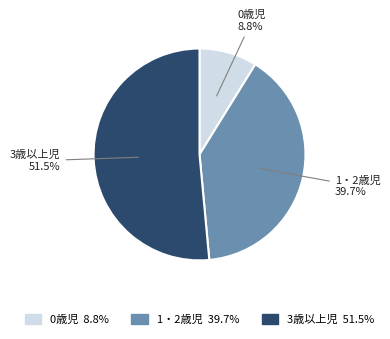

Rank the categories by value from highest to lowest.

3歳以上児, 1・2歳児, 0歳児